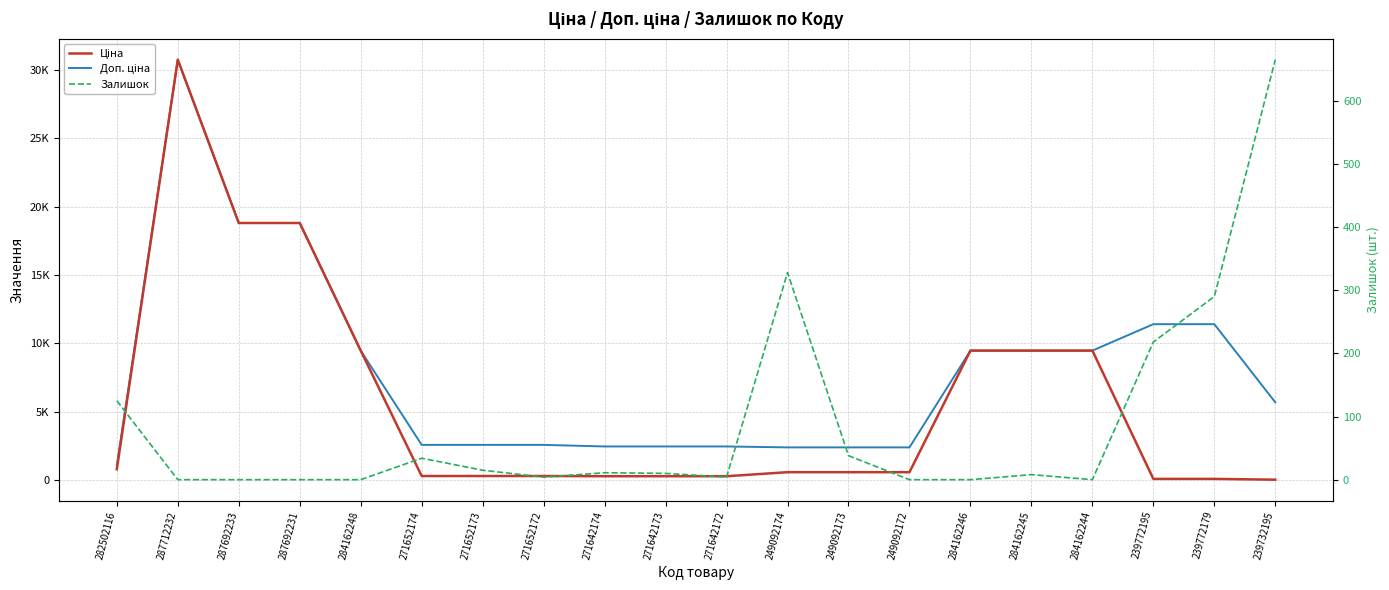

What is the average value of the Ціна series?

5552.6